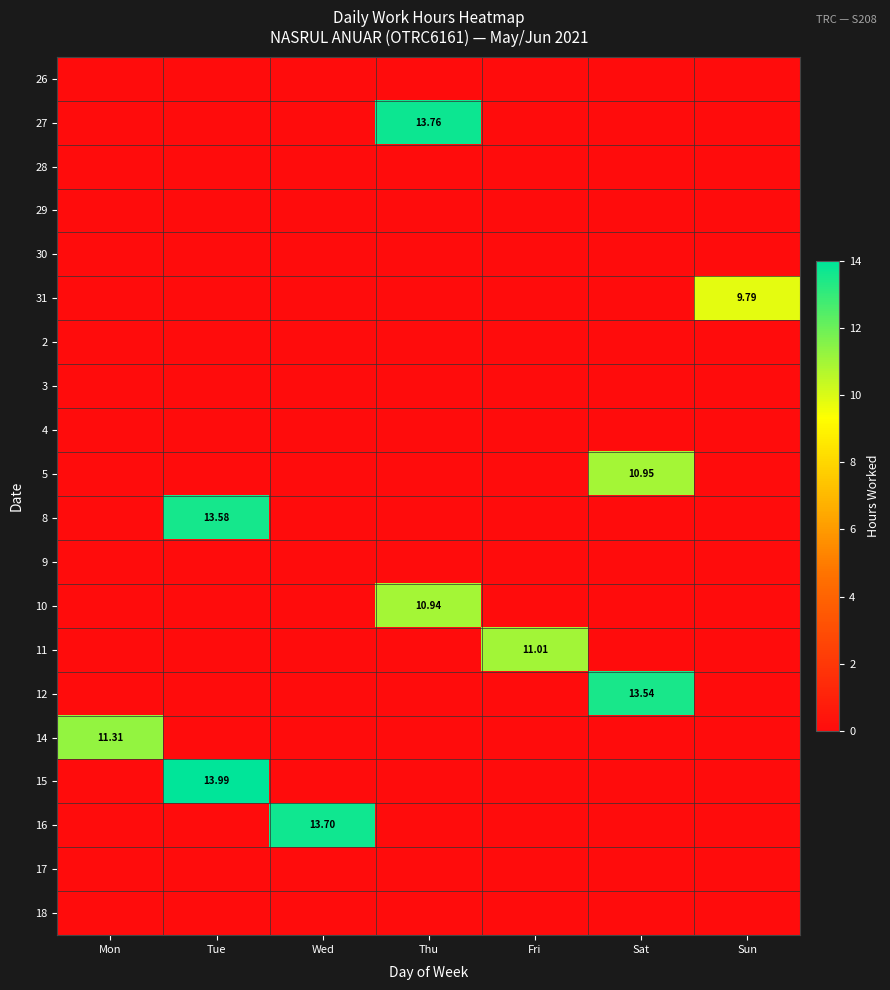

How many values in 27 are above zero?

1